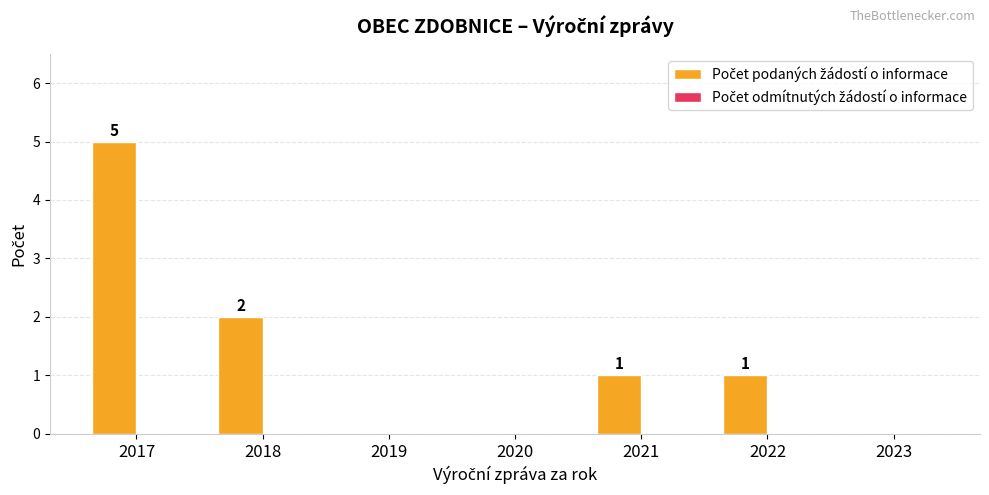

Which category has the highest value across all series?

2017